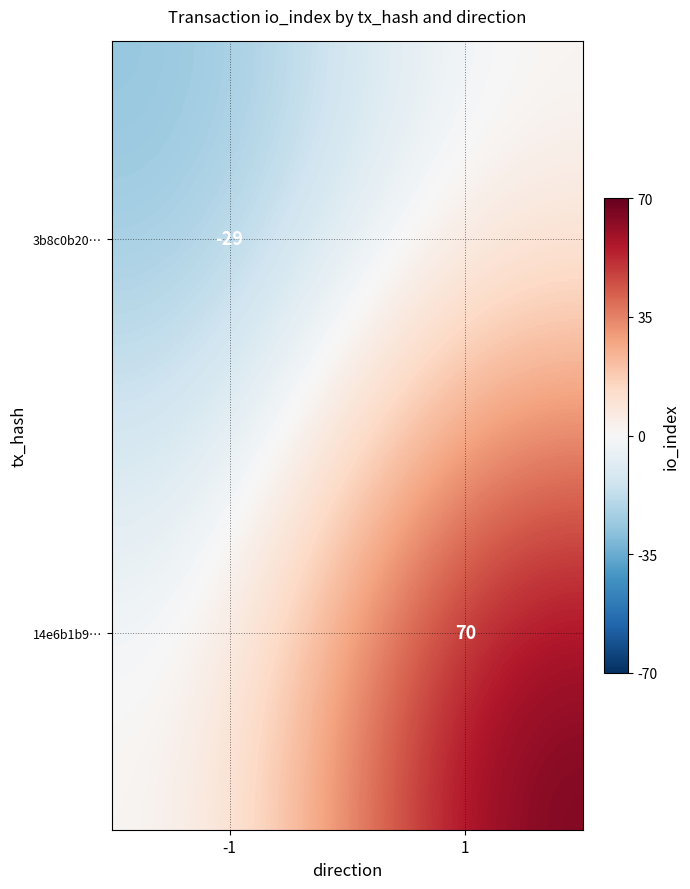

The value of 14e6b1b9… at 1 is 21. True or false?

False